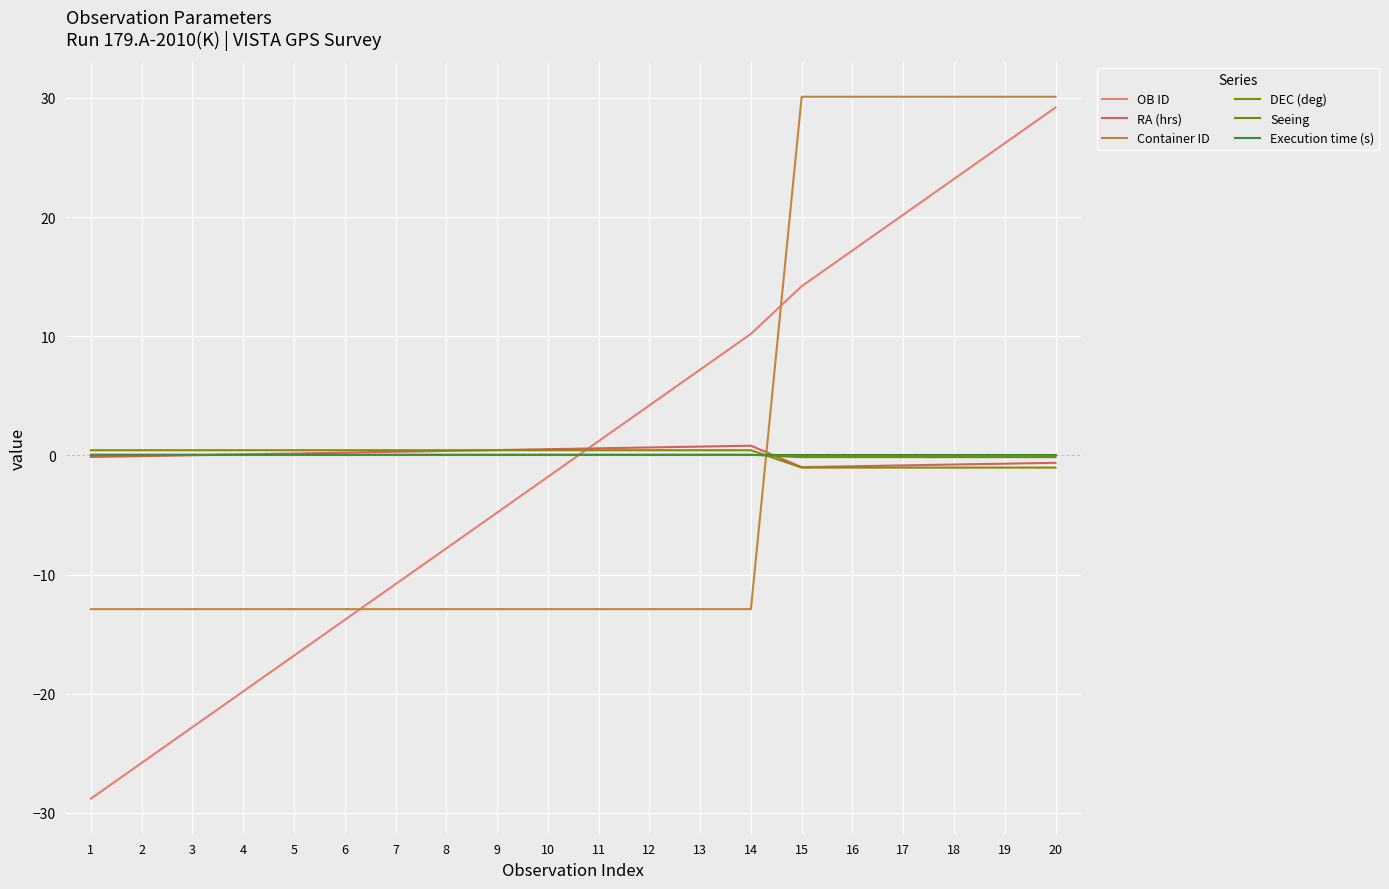

What is the minimum value for RA (hrs)?

-1.0